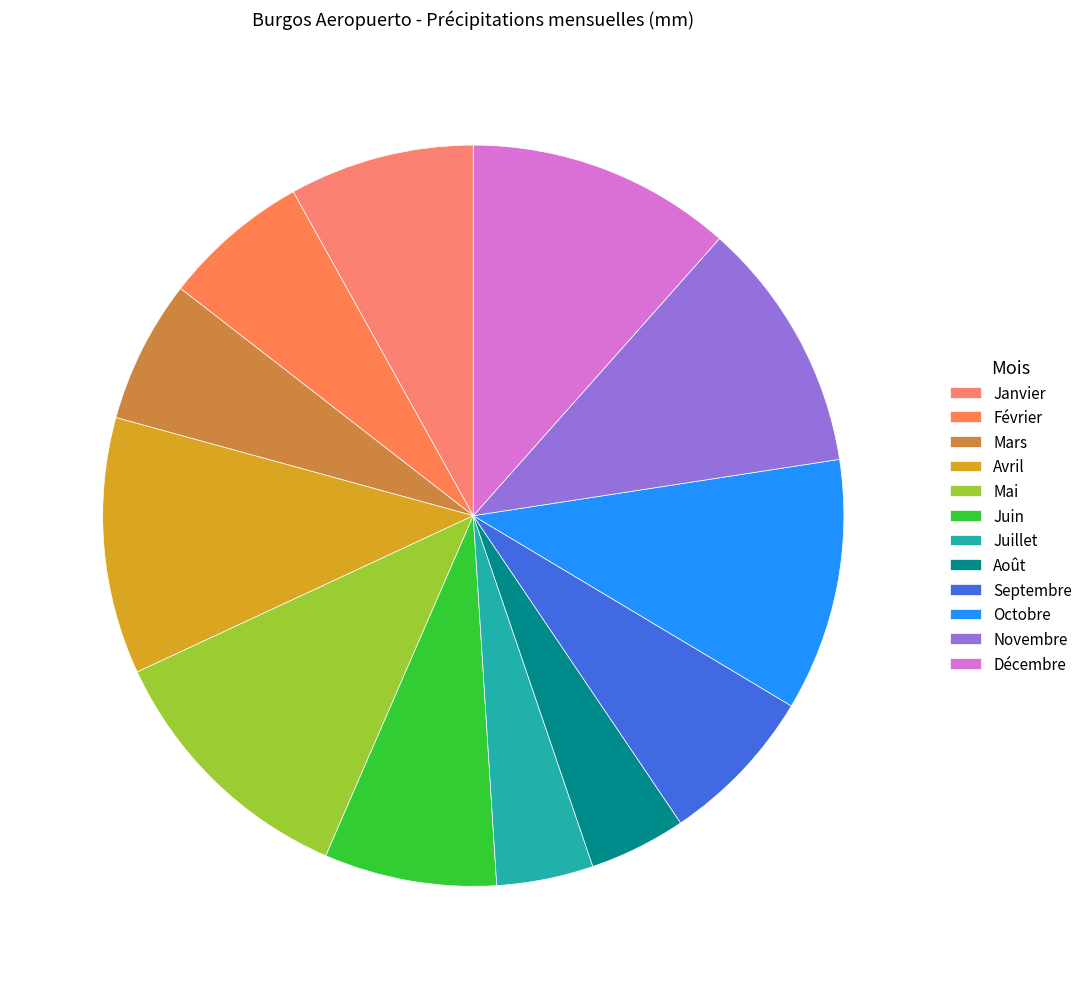

Which category has the smallest portion of the pie?

Juillet